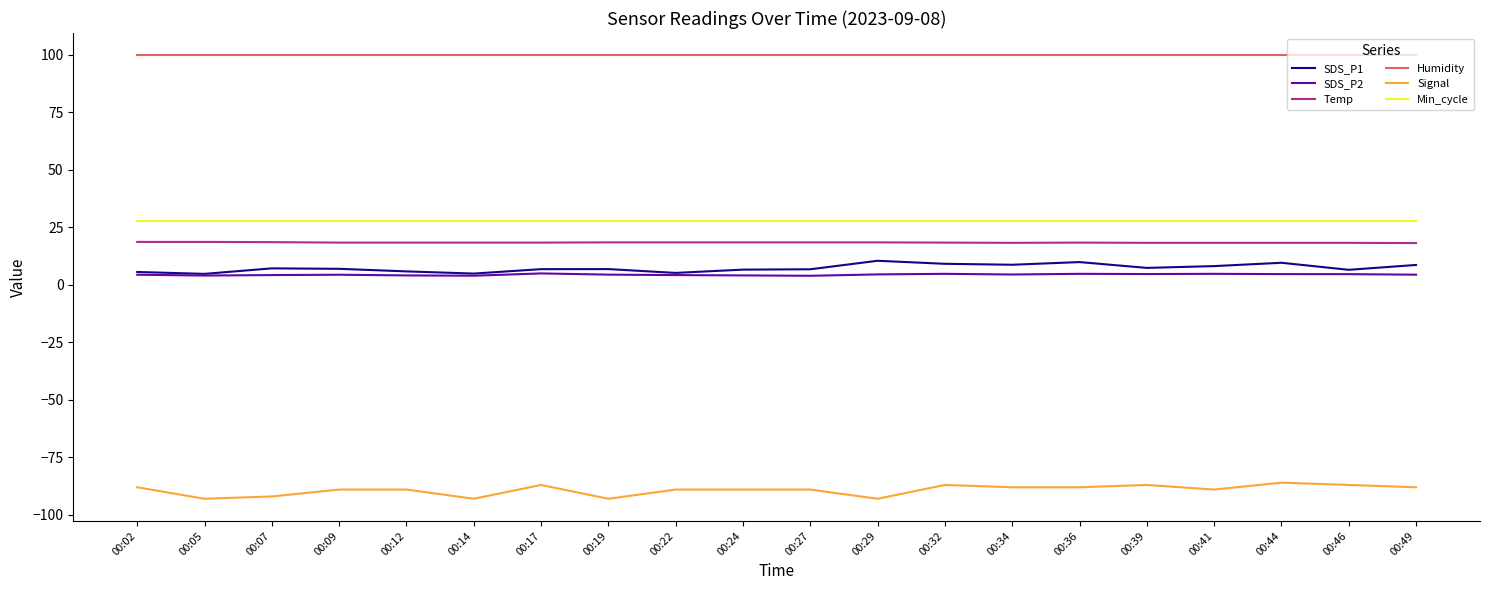

Is this an area chart (filled region under the line)?

No